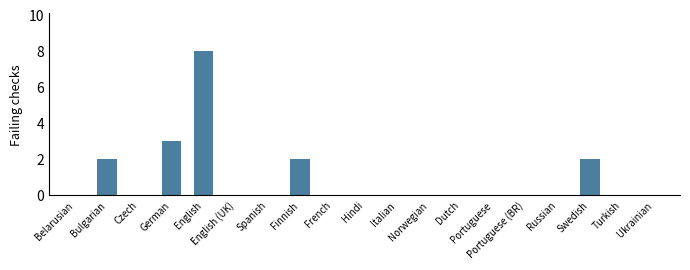

What is the greatest value displayed?

8